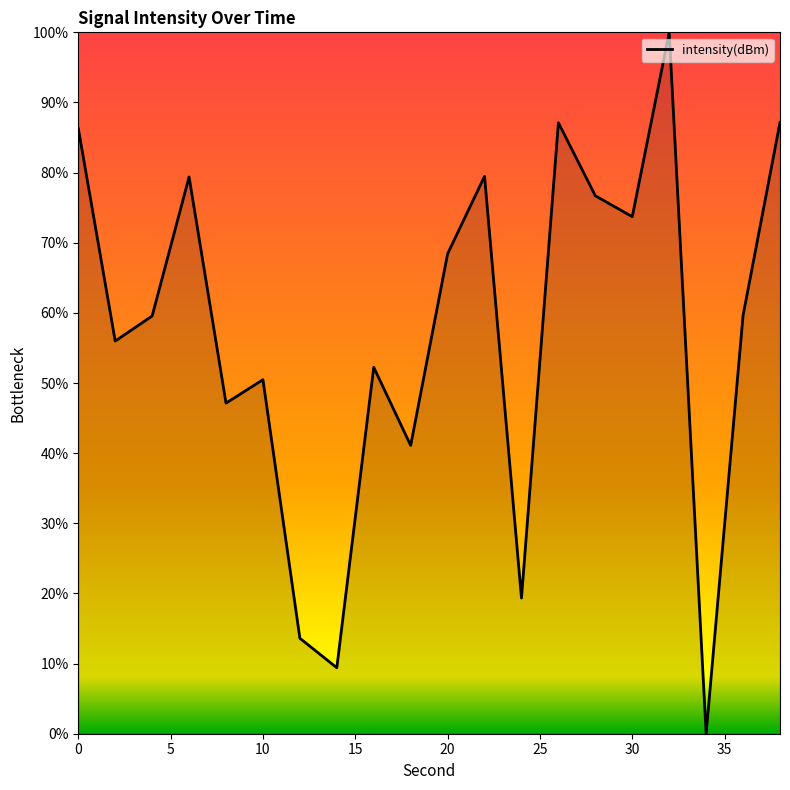

What is the maximum value shown in the chart?

100.0